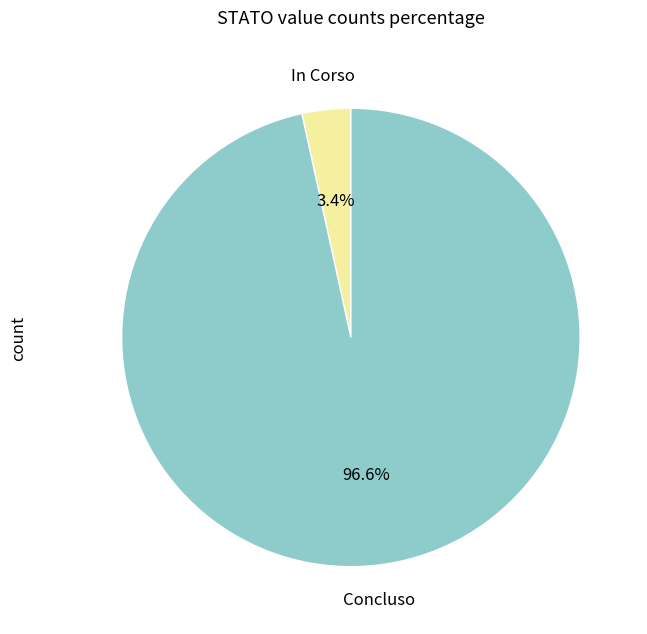

Does any single category account for the majority?

Yes